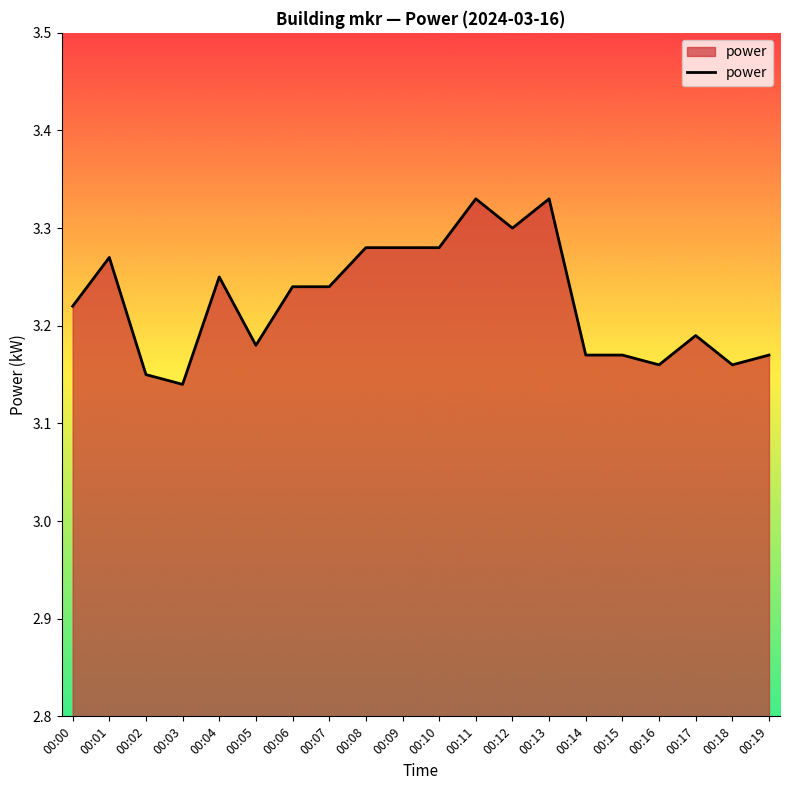

Approximately how many times larger is the value at 00:08 compared to 00:03?

1.0